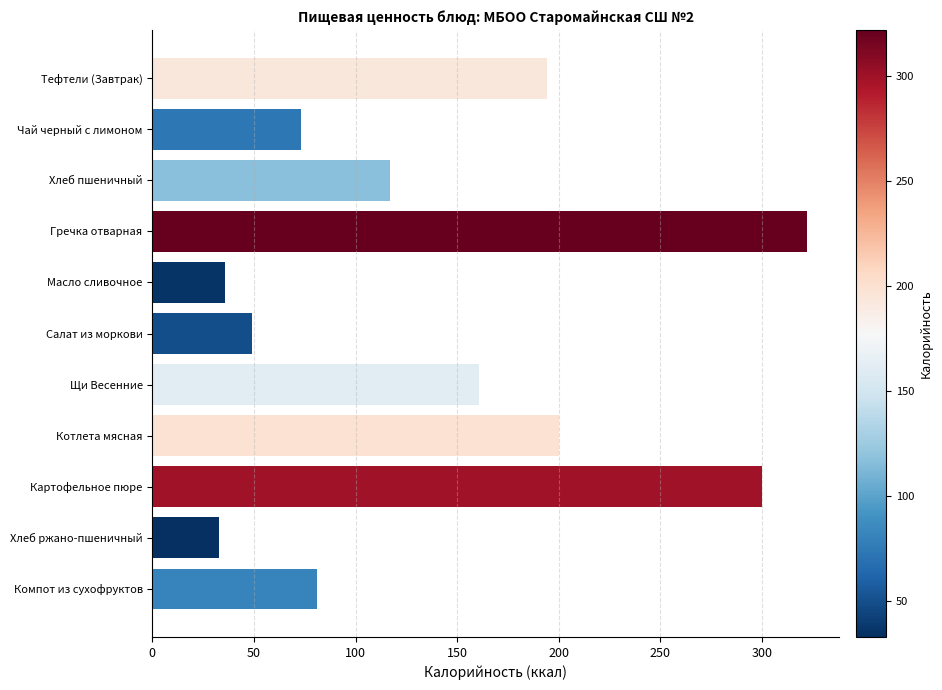

At which category does the chart reach its minimum across all series?

Хлеб ржано-пшеничный